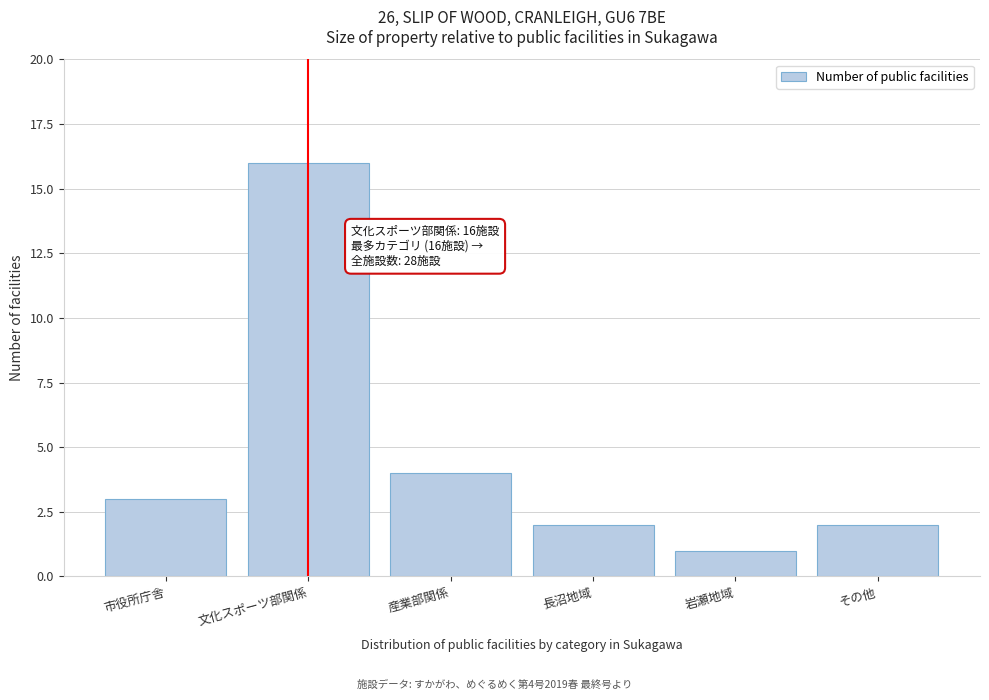

Reading left to right, list all the values displayed in this chart.

市役所庁舎=3	文化スポーツ部関係=16	産業部関係=4	長沼地域=2	岩瀬地域=1	その他=2